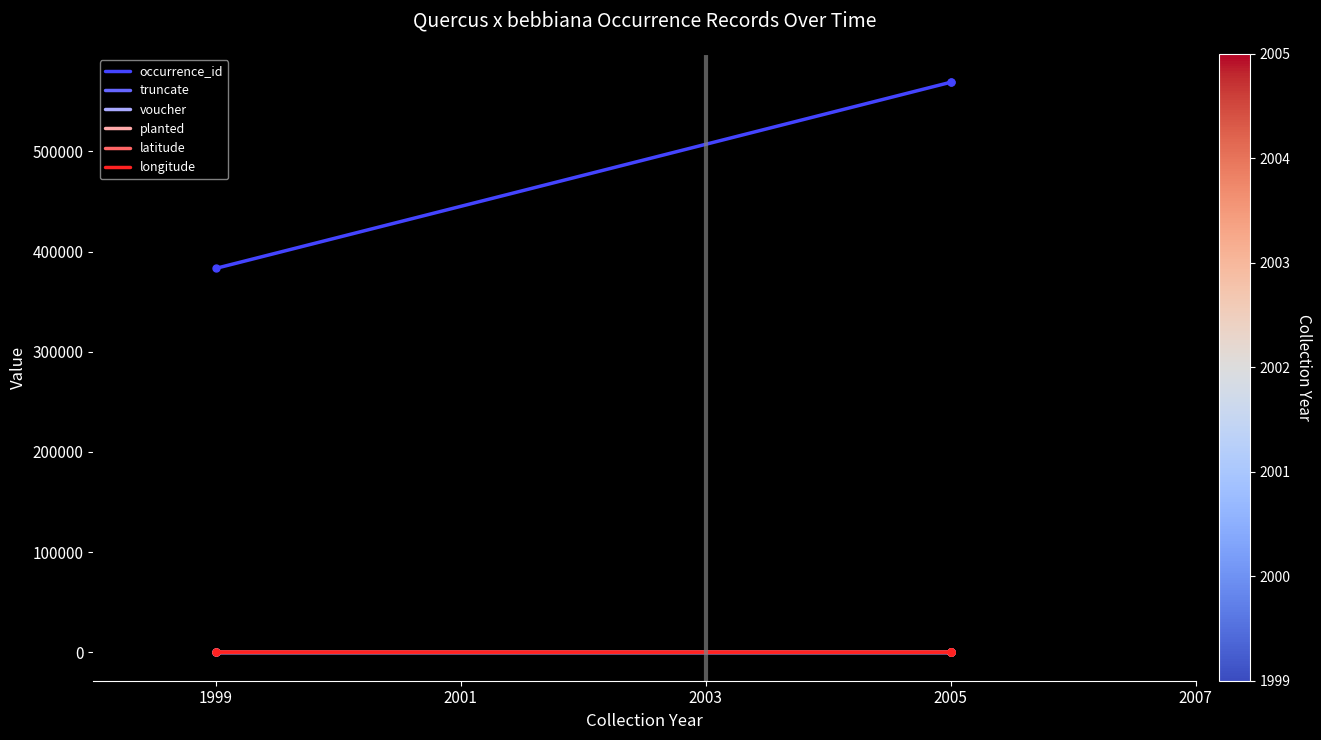

Where is occurrence_id nearest to the value 476155?

1999